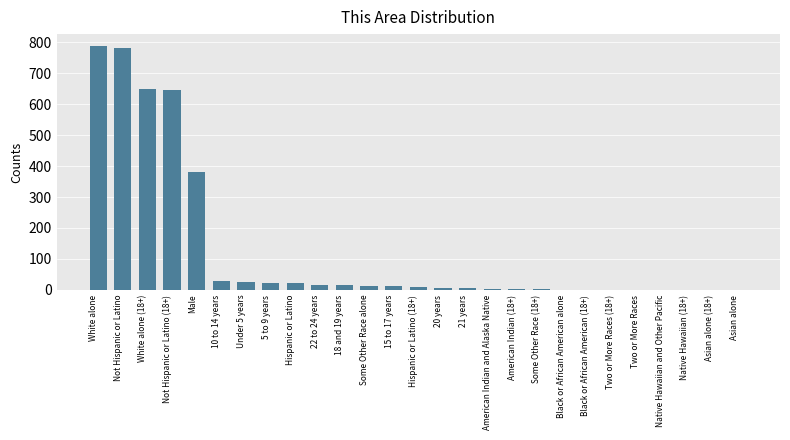

What is the sum of the values at Black or African American (18+) and 15 to 17 years?

12